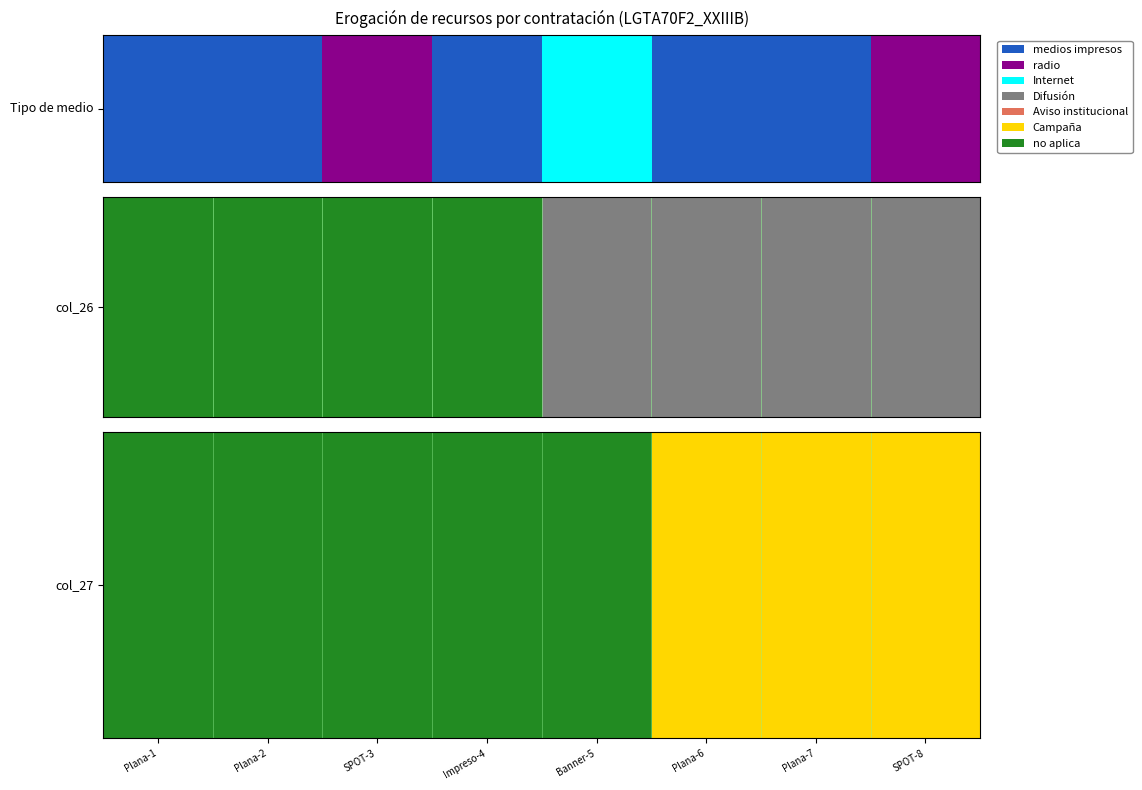

What is the ratio of the value at SPOT-3 to the value at Impreso-4?

1.0